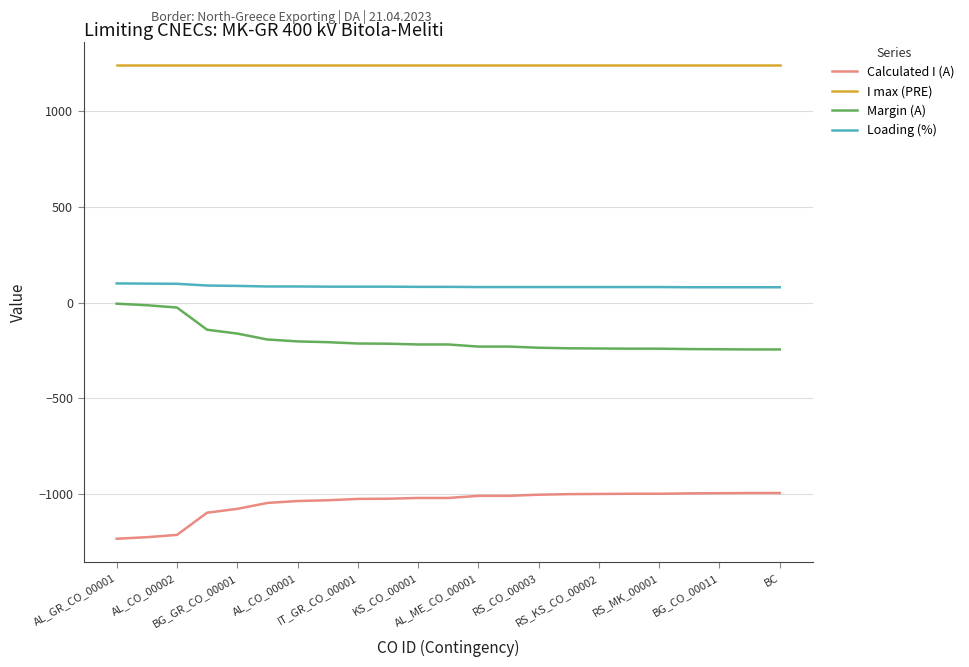

How many values in the Calculated I (A) series are below -1021?

10